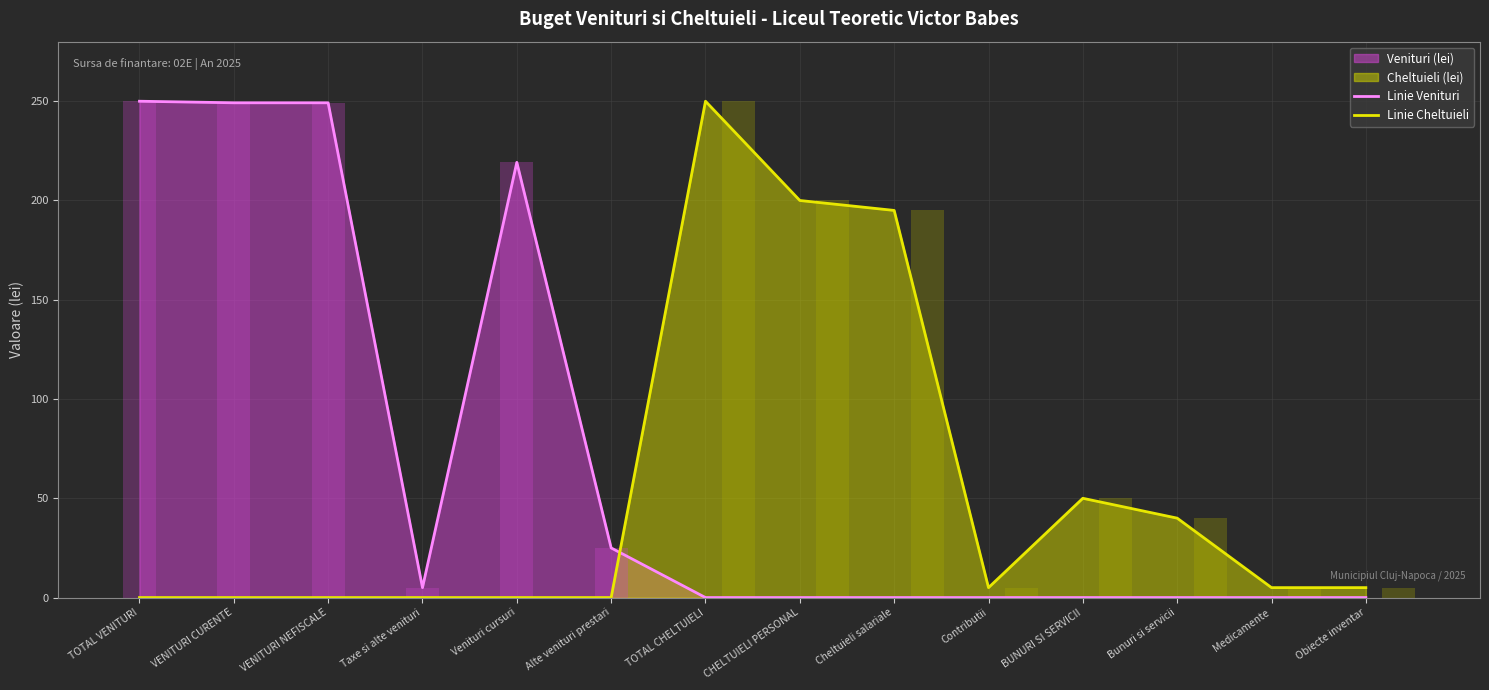

True or false: Linie Cheltuieli and Linie Venituri cross at least once.

True